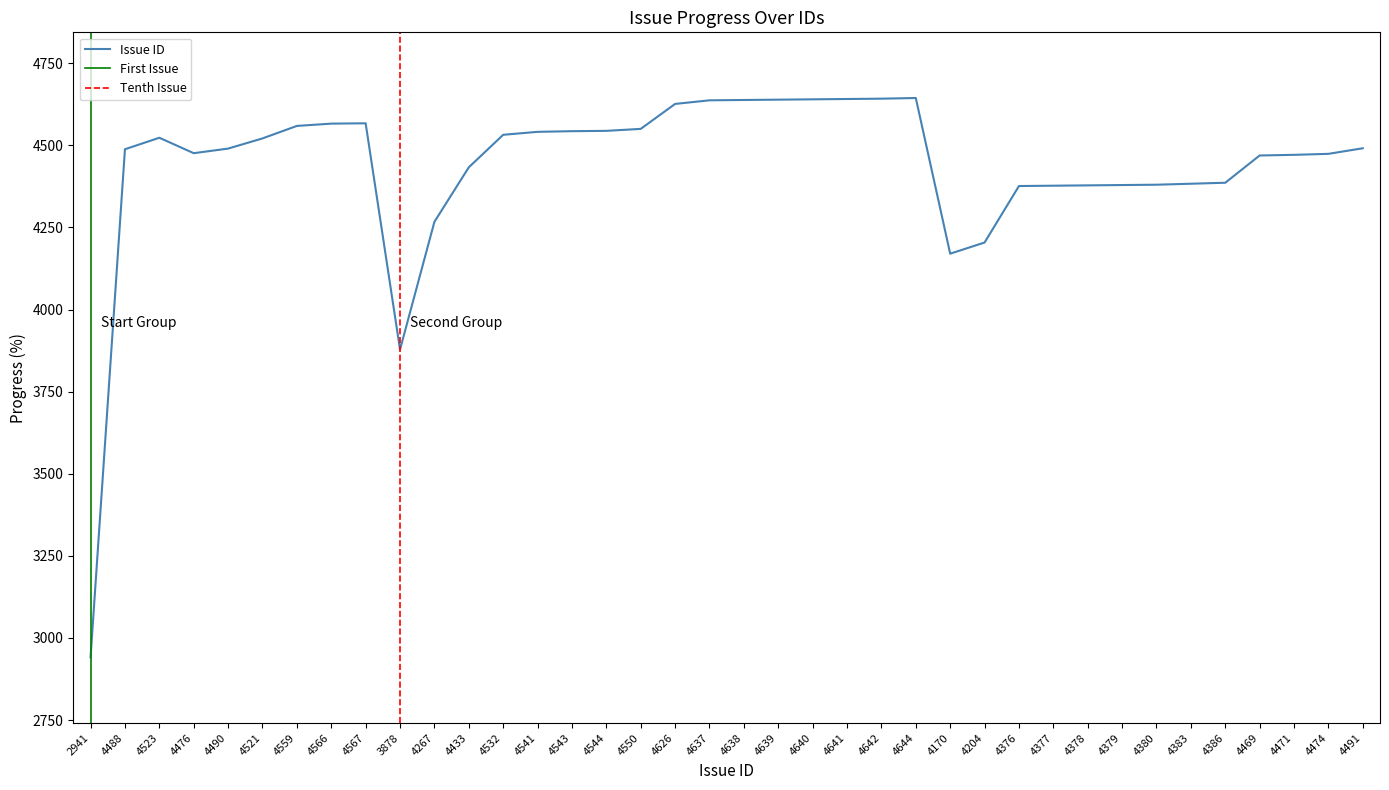

What is the label of the 19th point from the right?

4638